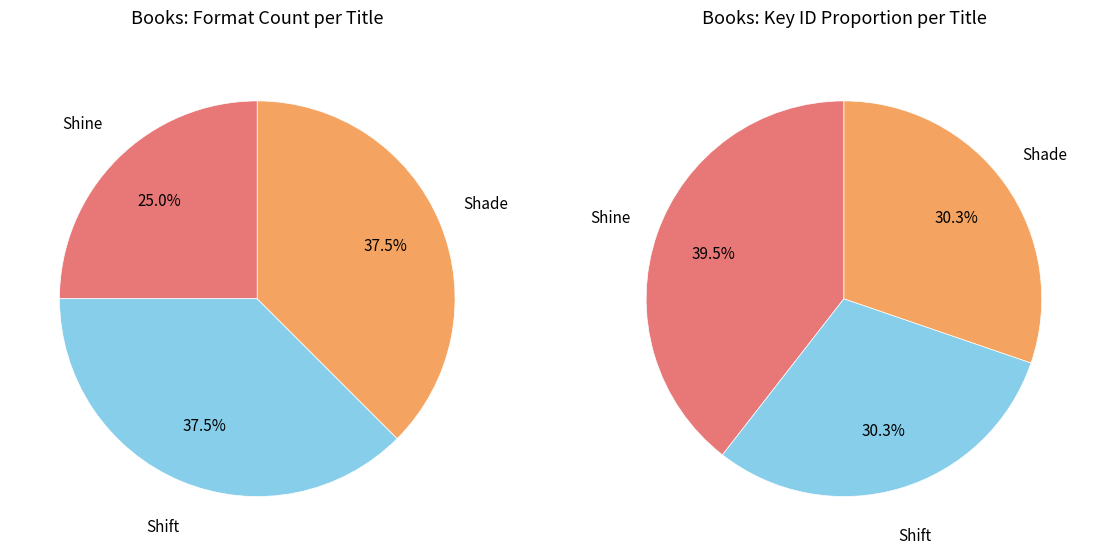

The Shift slice represents 30% of the pie. True or false?

True